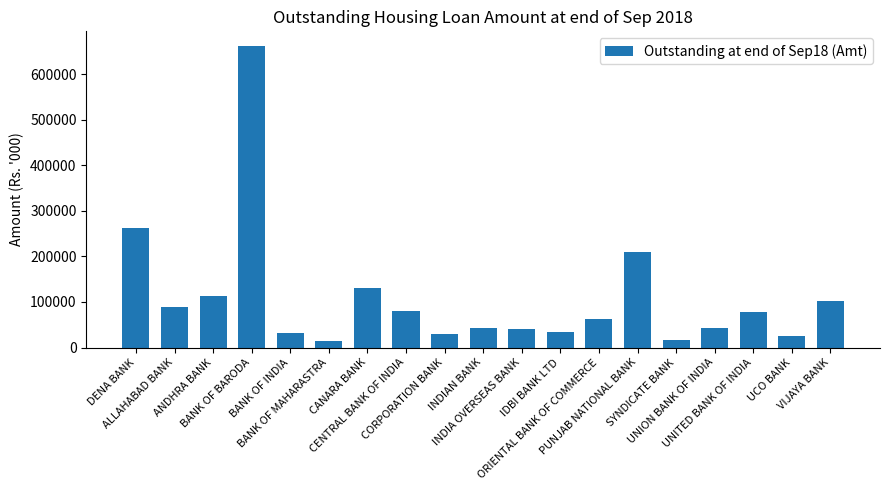

What is the greatest value displayed?

661629